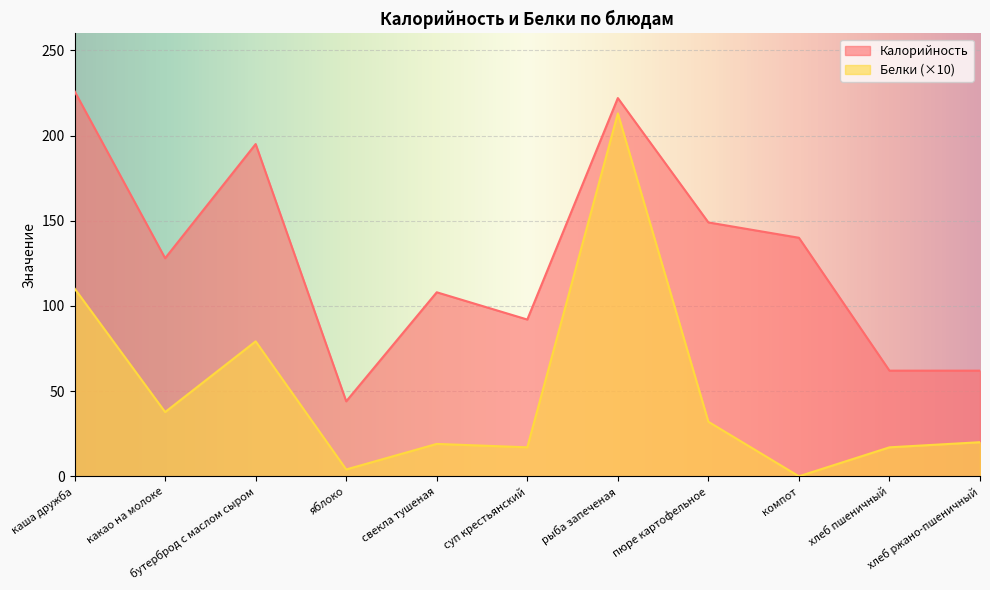

List the labels in order of Белки value, smallest first.

компот, яблоко, суп крестьянский, хлеб пшеничный, свекла тушеная, хлеб ржано-пшеничный, пюре картофельное, какао на молоке, бутерброд с маслом сыром, каша дружба, рыба запеченая